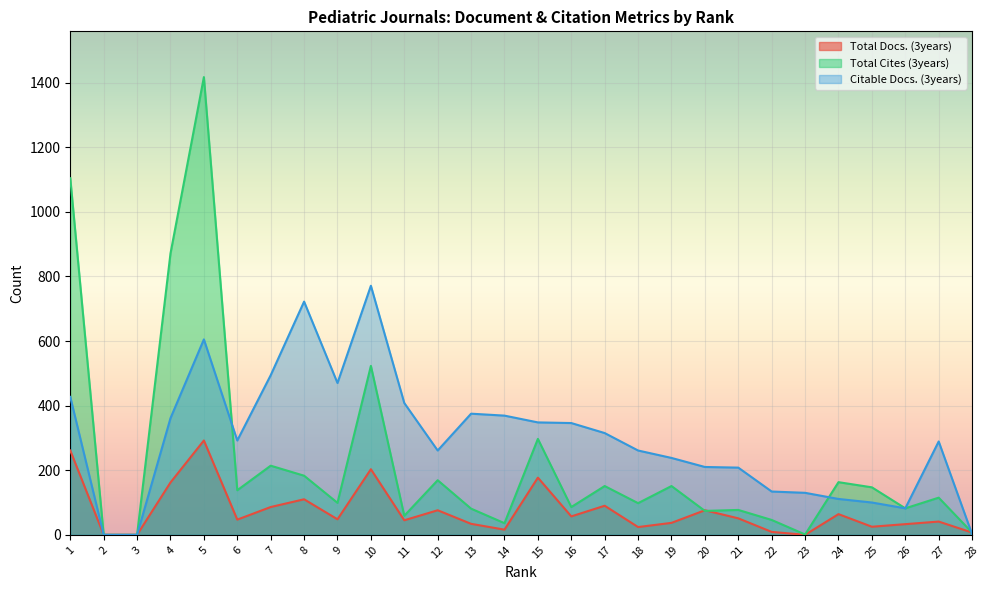

Where is the first local maximum for Citable Docs. (3years)?

5